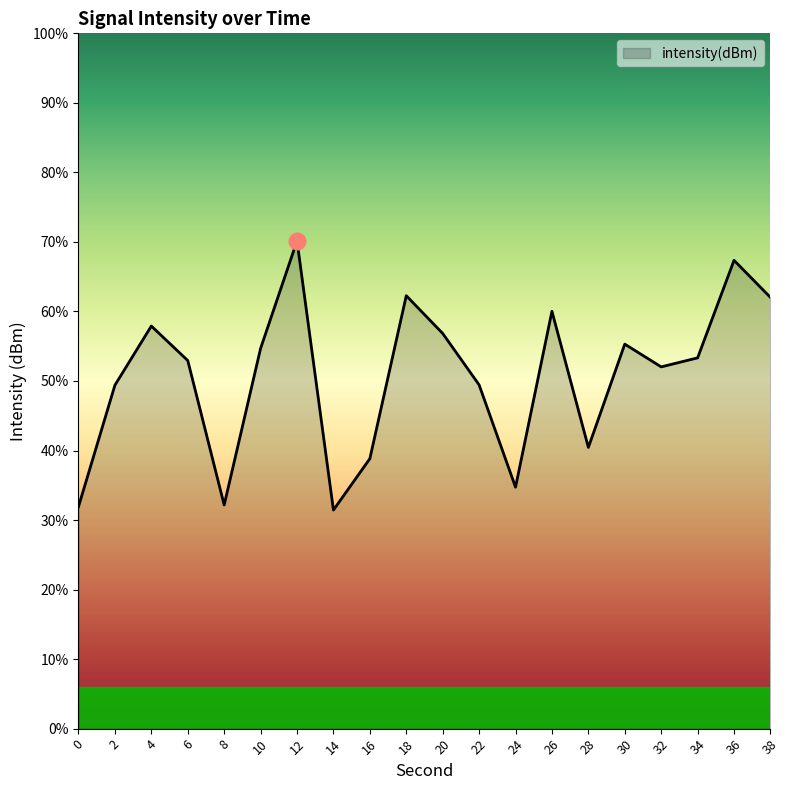

Reading left to right, transcribe all the data shown in this chart.

0=-144.0	2=-135.3	4=-131.0	6=-133.5	8=-143.9	10=-132.7	12=-124.9	14=-144.3	16=-140.6	18=-128.9	20=-131.6	22=-135.3	24=-142.6	26=-130.0	28=-139.8	30=-132.4	32=-134.0	34=-133.3	36=-126.3	38=-129.0